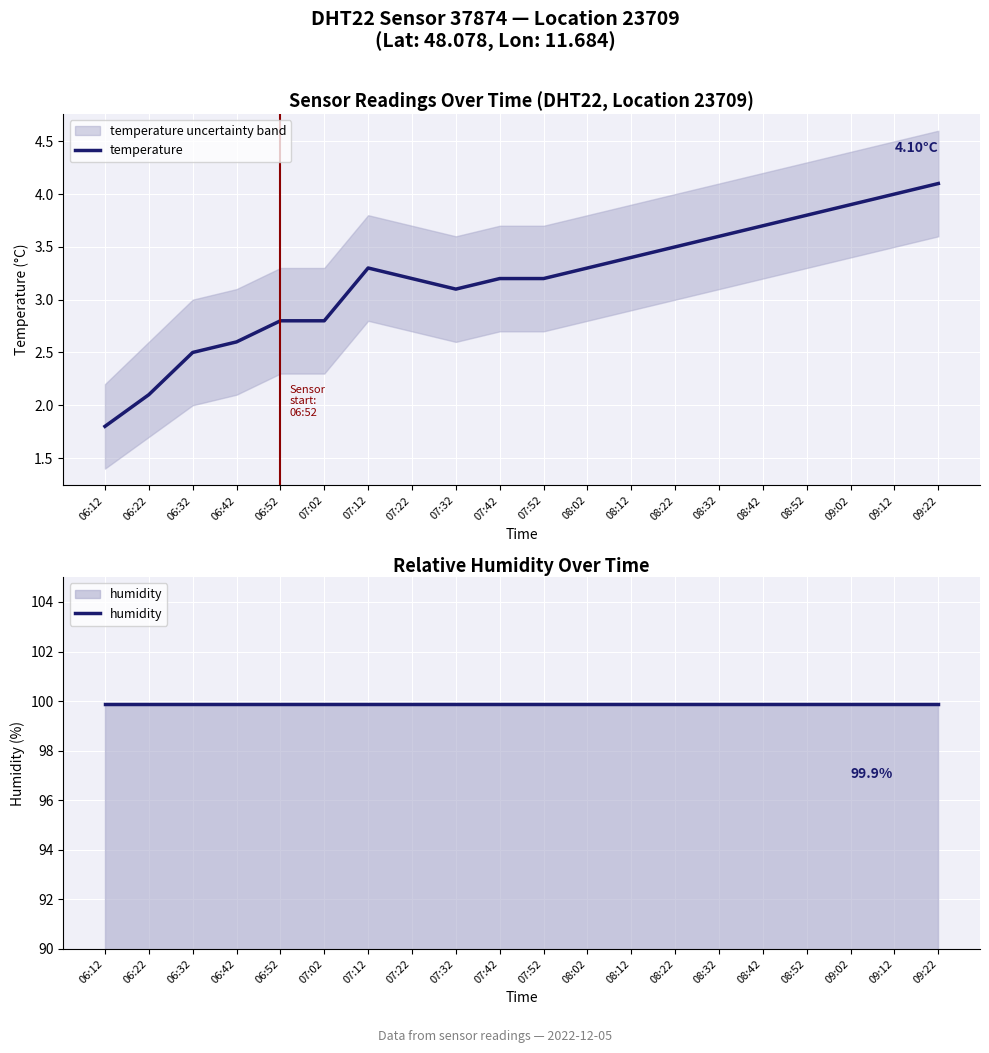

True or false: temperature and humidity cross at least once.

False